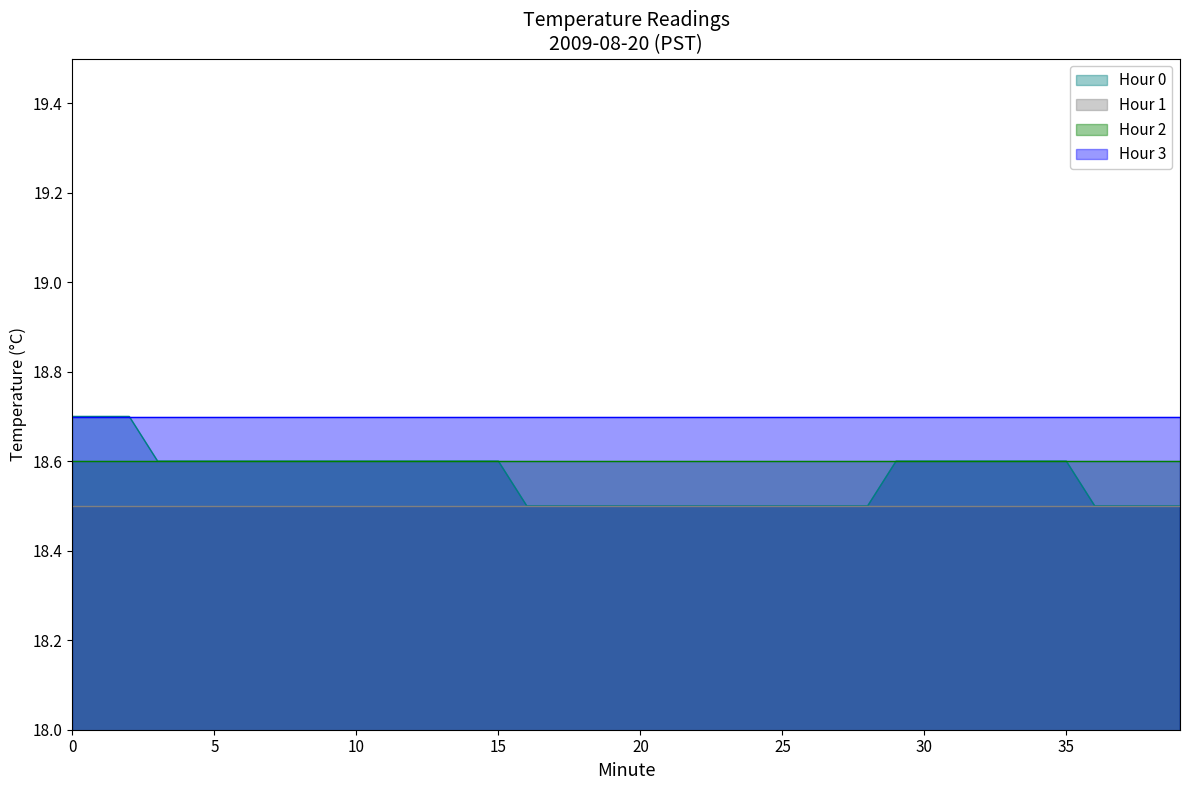

What is the total value across all series at 15?

74.4